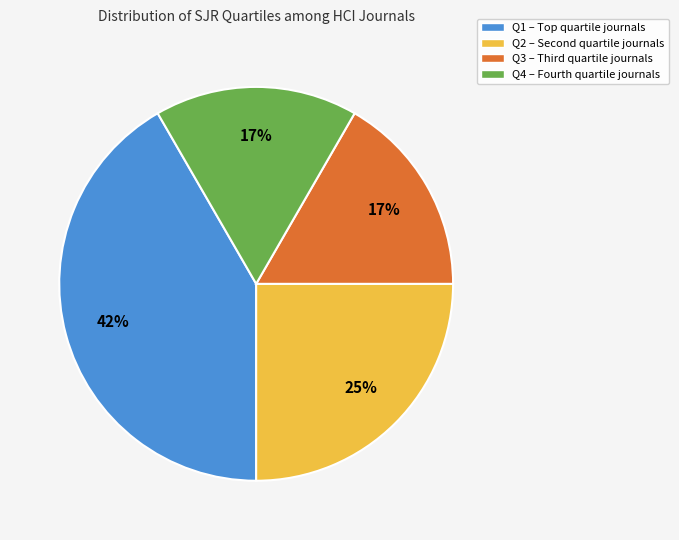

To the nearest percent, what is the difference between the largest and smallest slice percentages?

25%